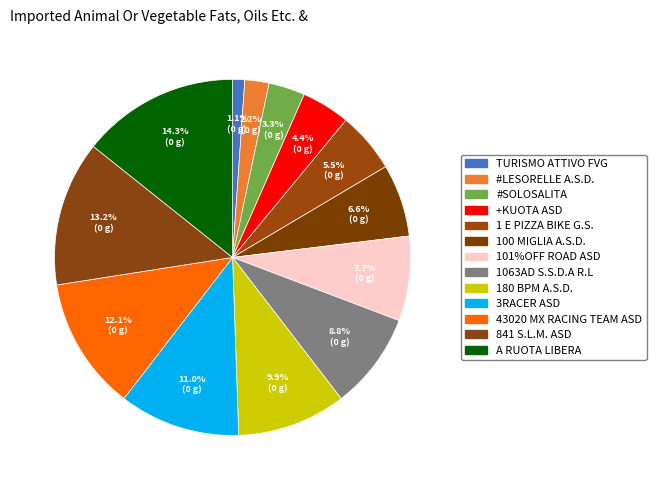

Count the number of slices in the pie.

13